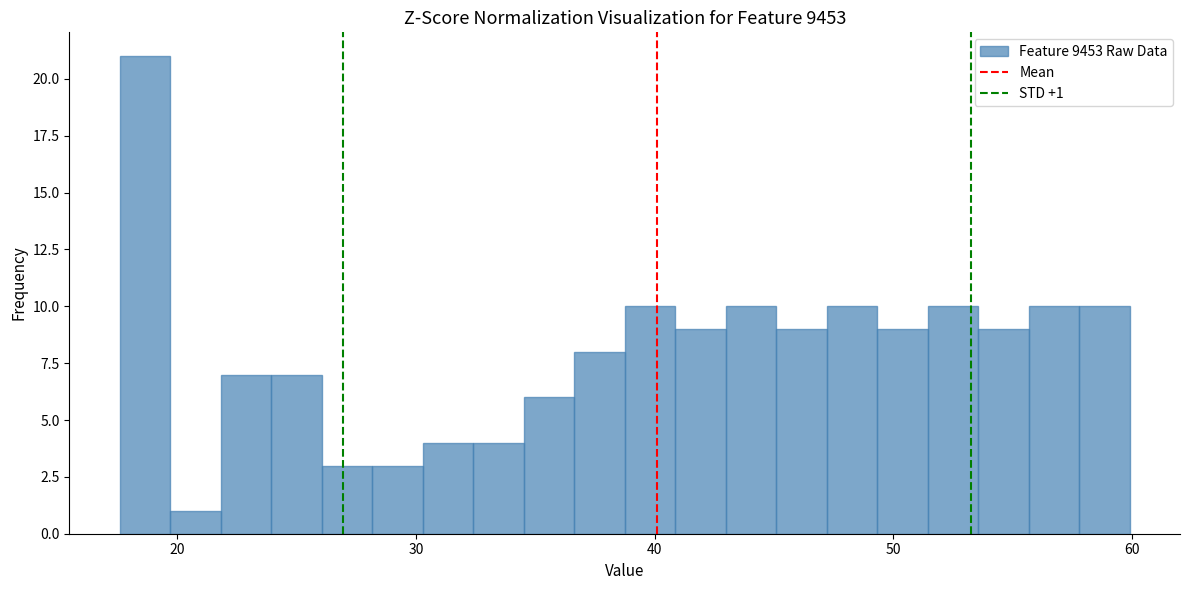

Around what value on the x-axis is the tallest bar? Give the approximate position of its centre, as read against the axis.

19